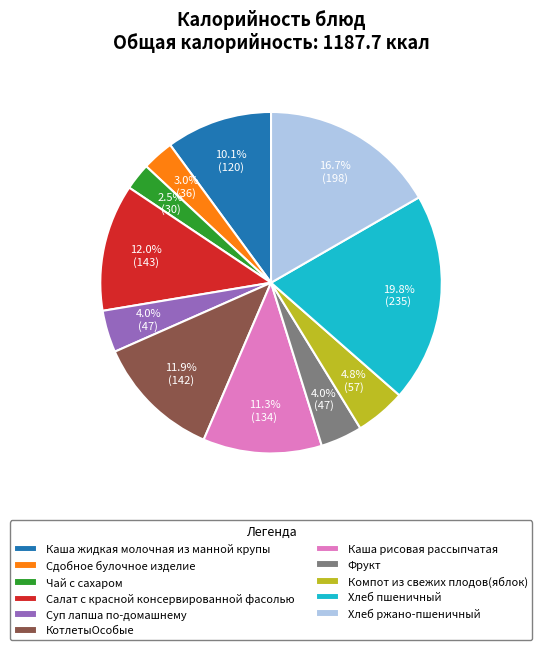

Is it true that Чай с сахаром is 10% of the pie?

False